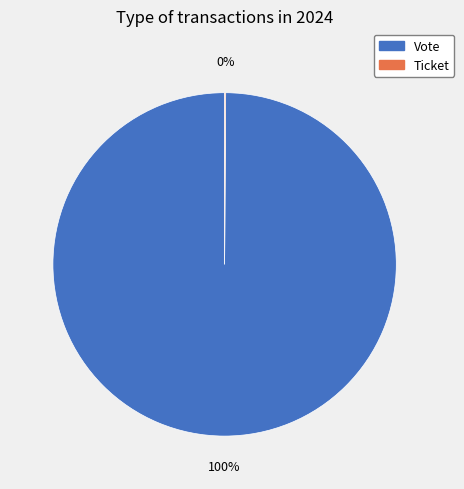

True or false: Vote accounts for 100% of the total.

True